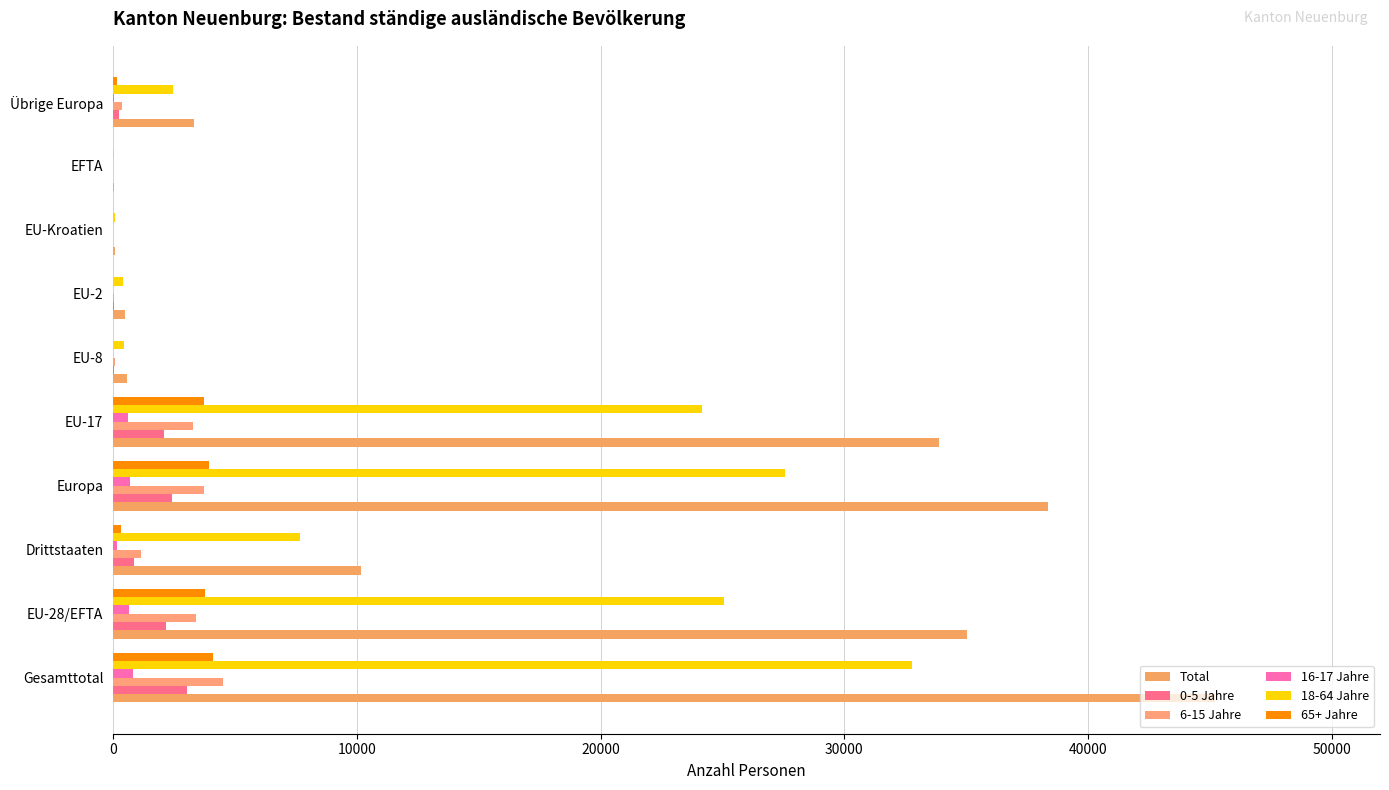

What is the difference between the maximum and minimum values in the Total series?

45157